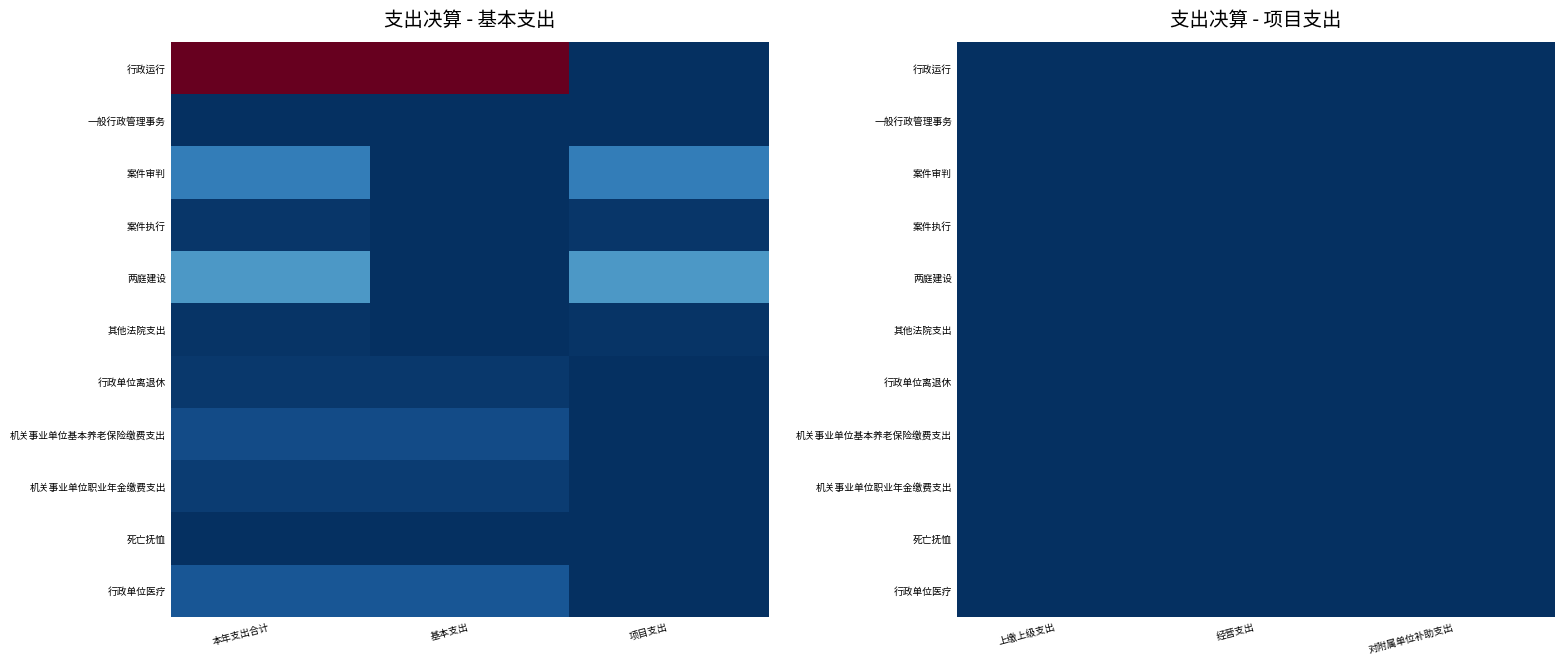

How many data points does each series have?

6